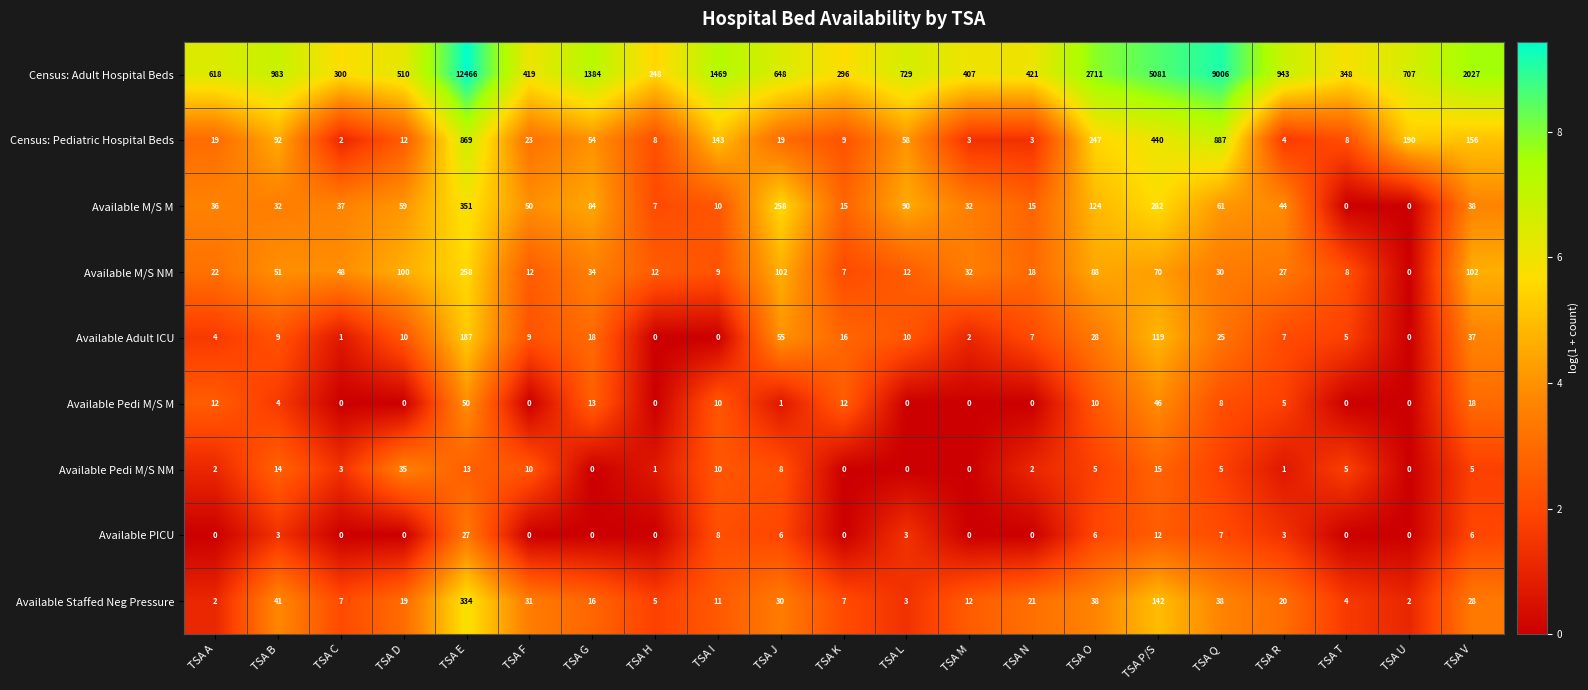

The Available M/S M series shows 48 at TSA B. True or false?

False